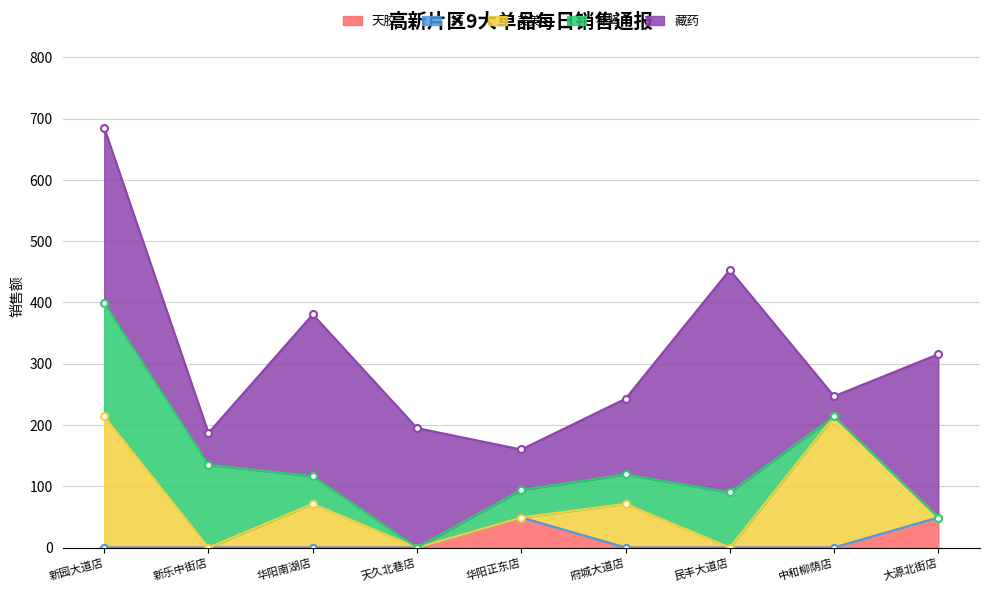

How many lines are shown in the chart?

5